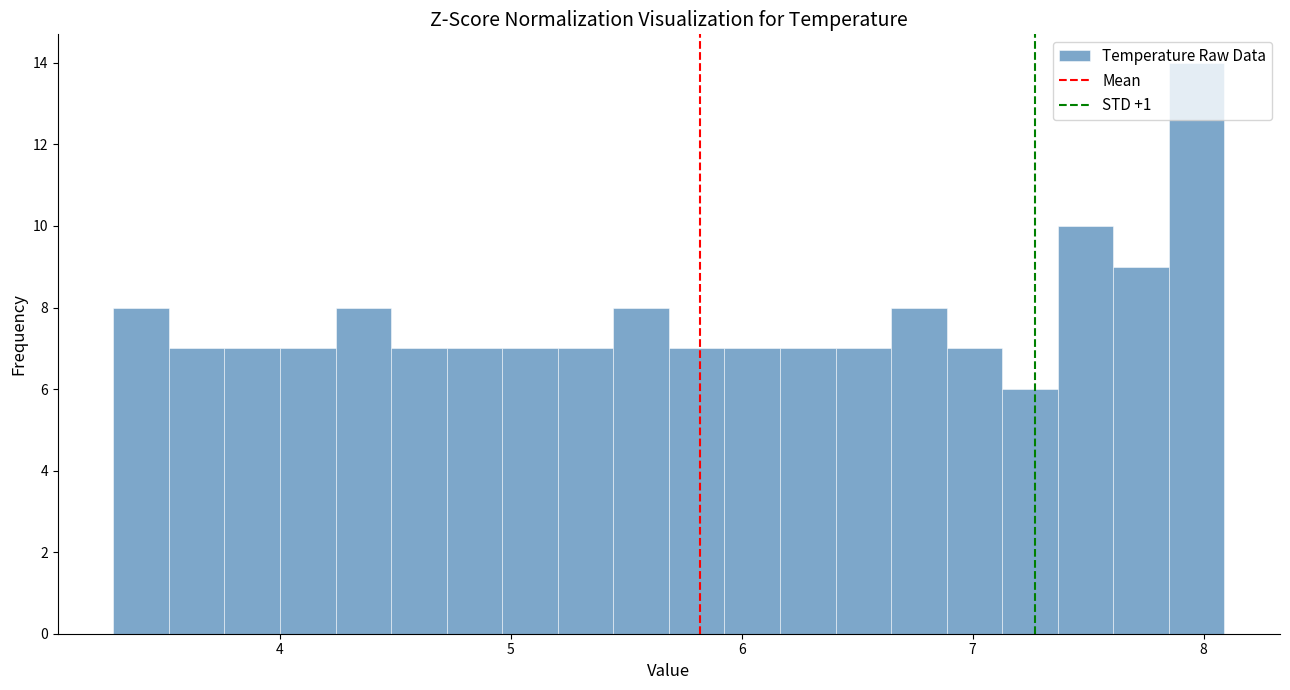

Read against the x-axis, roughly where is the centre of the tallest bar?

8.0